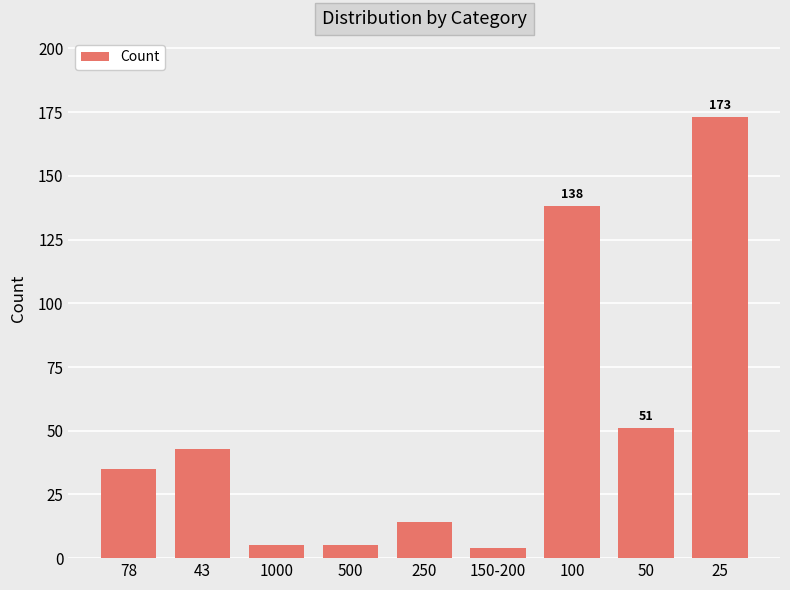

What is the change in value from 50 to 25?

+122